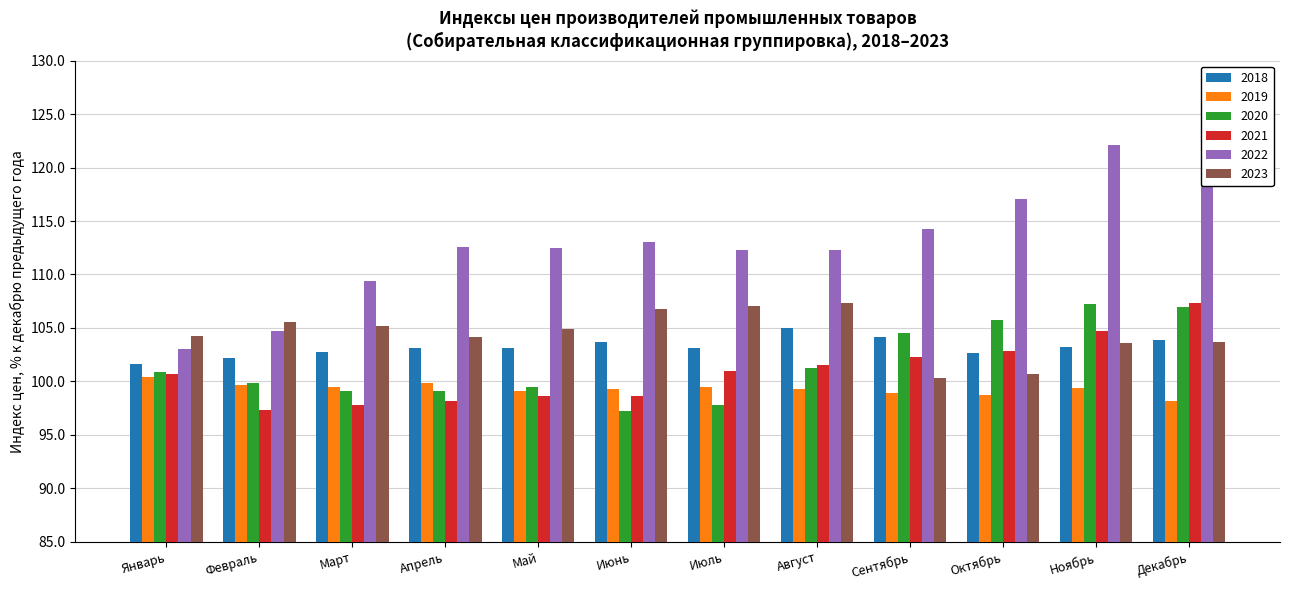

Which series has the largest total across all categories?

2022